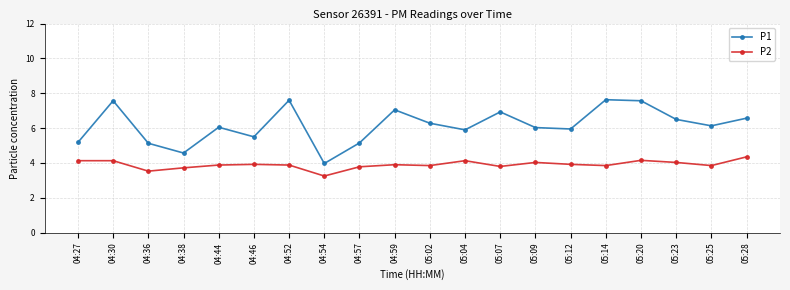

Rank the series by their average value, from lowest to highest.

P2, P1